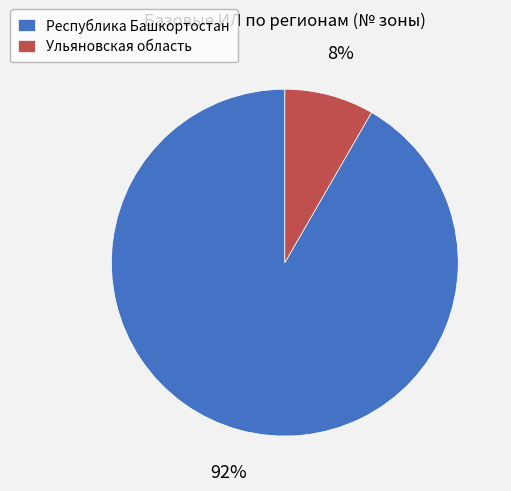

Approximately how many times larger is the value at Ульяновская область compared to Республика Башкортостан?

0.1